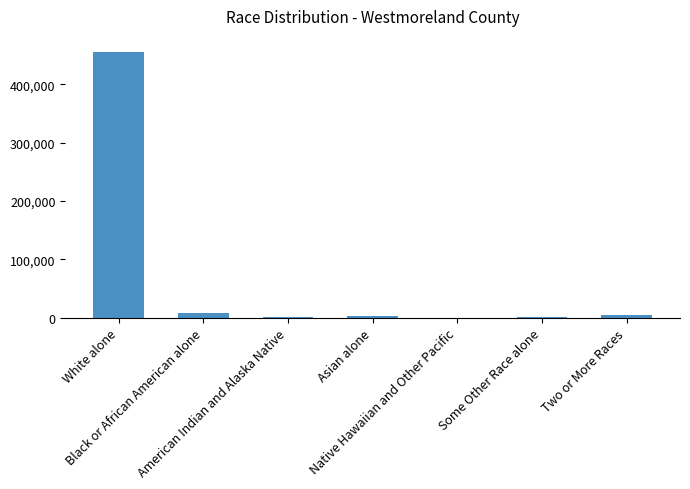

What is the change in value from Black or African American alone to Native Hawaiian and Other Pacific?

-8500